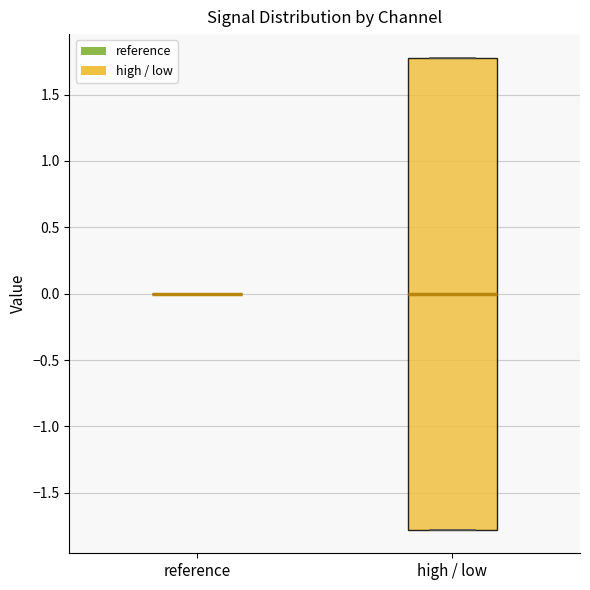

Where is the upper edge of the box for high / low on the y-axis? The values are not printed on the chart, so give them approximately, as read against the axis.

1.8